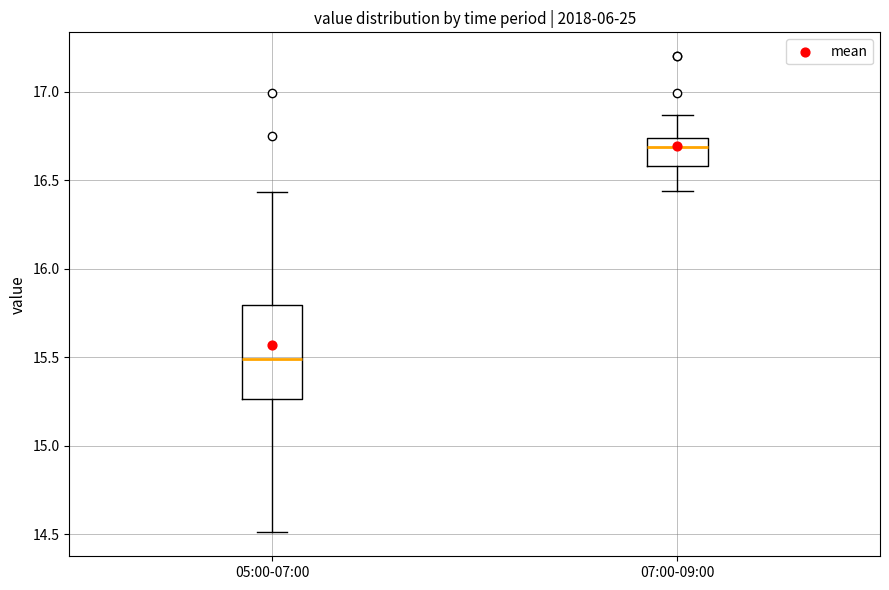

Which box's median line is the highest?

07:00-09:00